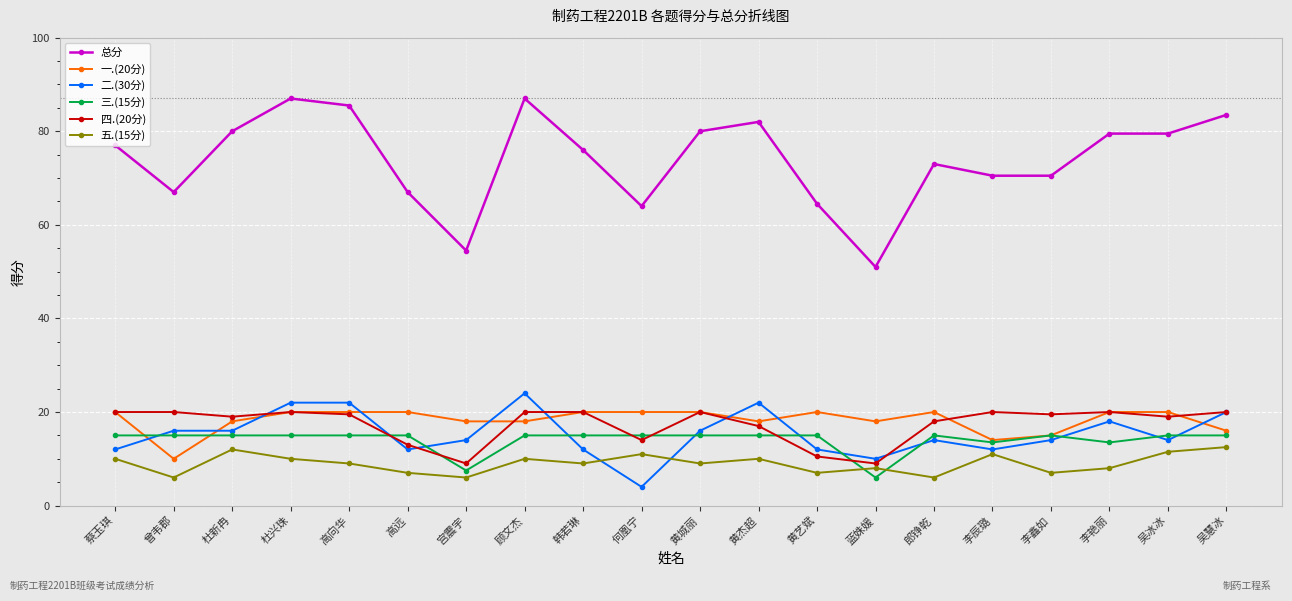

What is the label of the 18th point from the right?

杜新冉